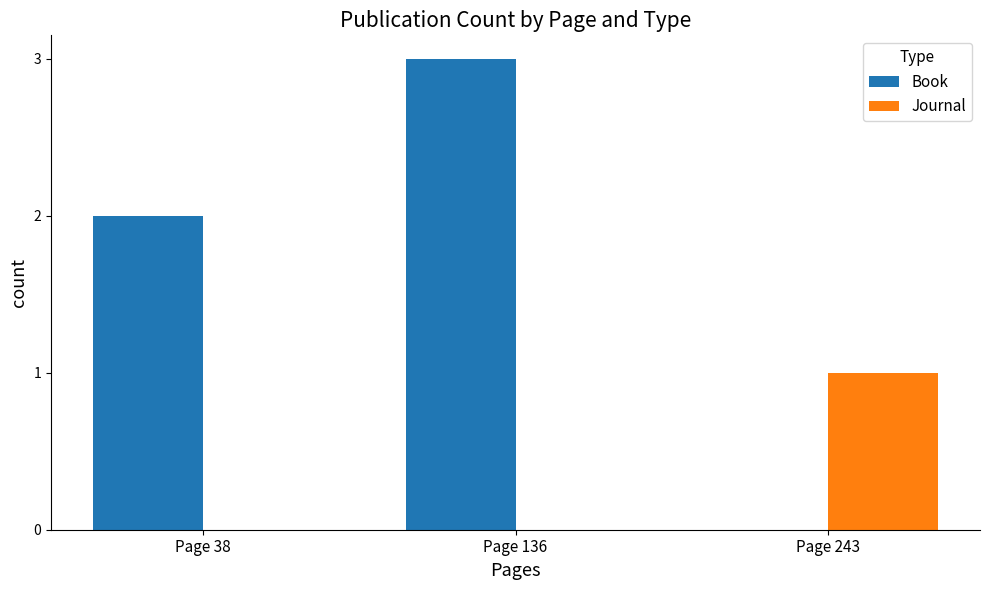

Reading left to right, list all the values displayed in this chart.

Book: Page 38=2	Page 136=3	Page 243=0
Journal: Page 38=0	Page 136=0	Page 243=1